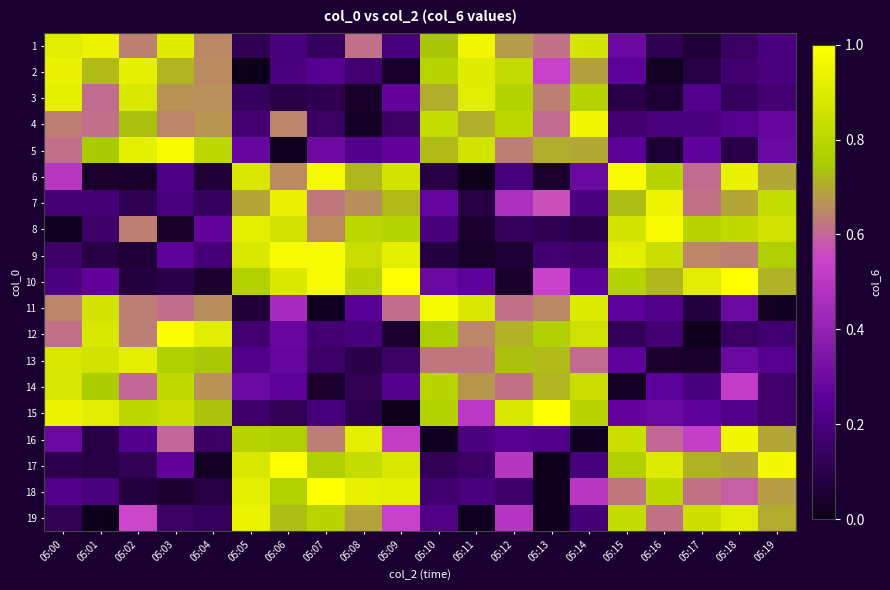

Reading left to right, extract all data points from this chart.

1: 05:00=0.9	05:01=0.9	05:02=0.6	05:03=0.9	05:04=0.7	05:05=0.1	05:06=0.2	05:07=0.1	05:08=0.6	05:09=0.2	05:10=0.7	05:11=1.0	05:12=0.7	05:13=0.6	05:14=0.9	05:15=0.3	05:16=0.1	05:17=0.1	05:18=0.1	05:19=0.2
2: 05:00=0.9	05:01=0.7	05:02=0.9	05:03=0.7	05:04=0.7	05:05=0.0	05:06=0.2	05:07=0.2	05:08=0.2	05:09=0.0	05:10=0.8	05:11=0.9	05:12=0.8	05:13=0.5	05:14=0.7	05:15=0.3	05:16=0.0	05:17=0.1	05:18=0.2	05:19=0.2
3: 05:00=0.9	05:01=0.6	05:02=0.9	05:03=0.7	05:04=0.7	05:05=0.1	05:06=0.1	05:07=0.1	05:08=0.0	05:09=0.3	05:10=0.7	05:11=0.9	05:12=0.8	05:13=0.6	05:14=0.8	05:15=0.1	05:16=0.1	05:17=0.2	05:18=0.1	05:19=0.2
4: 05:00=0.6	05:01=0.6	05:02=0.7	05:03=0.6	05:04=0.7	05:05=0.2	05:06=0.6	05:07=0.1	05:08=0.0	05:09=0.1	05:10=0.8	05:11=0.7	05:12=0.8	05:13=0.6	05:14=1.0	05:15=0.2	05:16=0.2	05:17=0.2	05:18=0.2	05:19=0.3
5: 05:00=0.6	05:01=0.7	05:02=0.9	05:03=1.0	05:04=0.8	05:05=0.3	05:06=0.0	05:07=0.3	05:08=0.2	05:09=0.3	05:10=0.7	05:11=0.9	05:12=0.6	05:13=0.7	05:14=0.7	05:15=0.2	05:16=0.1	05:17=0.3	05:18=0.1	05:19=0.3
6: 05:00=0.5	05:01=0.0	05:02=0.0	05:03=0.2	05:04=0.1	05:05=0.9	05:06=0.7	05:07=1.0	05:08=0.7	05:09=0.9	05:10=0.1	05:11=0.0	05:12=0.2	05:13=0.0	05:14=0.3	05:15=1.0	05:16=0.8	05:17=0.6	05:18=0.9	05:19=0.7
7: 05:00=0.2	05:01=0.2	05:02=0.1	05:03=0.2	05:04=0.1	05:05=0.7	05:06=0.9	05:07=0.6	05:08=0.7	05:09=0.7	05:10=0.3	05:11=0.1	05:12=0.5	05:13=0.6	05:14=0.2	05:15=0.7	05:16=1.0	05:17=0.6	05:18=0.7	05:19=0.8
8: 05:00=0.0	05:01=0.2	05:02=0.6	05:03=0.0	05:04=0.3	05:05=0.9	05:06=0.9	05:07=0.7	05:08=0.8	05:09=0.8	05:10=0.2	05:11=0.0	05:12=0.1	05:13=0.1	05:14=0.1	05:15=0.9	05:16=1.0	05:17=0.8	05:18=0.8	05:19=0.9
9: 05:00=0.2	05:01=0.1	05:02=0.1	05:03=0.3	05:04=0.2	05:05=0.9	05:06=1.0	05:07=1.0	05:08=0.8	05:09=0.9	05:10=0.1	05:11=0.0	05:12=0.1	05:13=0.2	05:14=0.2	05:15=0.9	05:16=0.8	05:17=0.6	05:18=0.6	05:19=0.8
10: 05:00=0.2	05:01=0.3	05:02=0.1	05:03=0.1	05:04=0.0	05:05=0.8	05:06=0.9	05:07=1.0	05:08=0.8	05:09=1.0	05:10=0.3	05:11=0.3	05:12=0.0	05:13=0.5	05:14=0.2	05:15=0.8	05:16=0.7	05:17=0.9	05:18=1.0	05:19=0.7
11: 05:00=0.6	05:01=0.9	05:02=0.6	05:03=0.6	05:04=0.7	05:05=0.1	05:06=0.5	05:07=0.0	05:08=0.2	05:09=0.6	05:10=1.0	05:11=0.9	05:12=0.6	05:13=0.6	05:14=0.9	05:15=0.3	05:16=0.2	05:17=0.1	05:18=0.3	05:19=0.0
12: 05:00=0.6	05:01=0.9	05:02=0.6	05:03=1.0	05:04=0.9	05:05=0.2	05:06=0.3	05:07=0.2	05:08=0.2	05:09=0.0	05:10=0.8	05:11=0.6	05:12=0.7	05:13=0.8	05:14=0.9	05:15=0.1	05:16=0.2	05:17=0.0	05:18=0.1	05:19=0.2
13: 05:00=0.9	05:01=0.9	05:02=0.9	05:03=0.8	05:04=0.7	05:05=0.2	05:06=0.3	05:07=0.2	05:08=0.1	05:09=0.1	05:10=0.6	05:11=0.6	05:12=0.7	05:13=0.7	05:14=0.6	05:15=0.3	05:16=0.0	05:17=0.0	05:18=0.3	05:19=0.2
14: 05:00=0.9	05:01=0.8	05:02=0.6	05:03=0.8	05:04=0.7	05:05=0.3	05:06=0.3	05:07=0.0	05:08=0.1	05:09=0.2	05:10=0.8	05:11=0.7	05:12=0.6	05:13=0.7	05:14=0.8	05:15=0.0	05:16=0.3	05:17=0.2	05:18=0.5	05:19=0.2
15: 05:00=0.9	05:01=0.9	05:02=0.8	05:03=0.8	05:04=0.7	05:05=0.2	05:06=0.1	05:07=0.2	05:08=0.1	05:09=0.0	05:10=0.8	05:11=0.5	05:12=0.9	05:13=1.0	05:14=0.8	05:15=0.3	05:16=0.3	05:17=0.3	05:18=0.2	05:19=0.2
16: 05:00=0.3	05:01=0.1	05:02=0.2	05:03=0.6	05:04=0.1	05:05=0.8	05:06=0.8	05:07=0.6	05:08=0.9	05:09=0.5	05:10=0.0	05:11=0.2	05:12=0.2	05:13=0.2	05:14=0.0	05:15=0.8	05:16=0.6	05:17=0.5	05:18=1.0	05:19=0.7
17: 05:00=0.1	05:01=0.1	05:02=0.1	05:03=0.3	05:04=0.0	05:05=0.9	05:06=1.0	05:07=0.8	05:08=0.8	05:09=0.9	05:10=0.1	05:11=0.1	05:12=0.5	05:13=0.0	05:14=0.2	05:15=0.8	05:16=0.9	05:17=0.7	05:18=0.7	05:19=1.0
18: 05:00=0.2	05:01=0.2	05:02=0.1	05:03=0.0	05:04=0.1	05:05=0.9	05:06=0.8	05:07=1.0	05:08=0.9	05:09=0.9	05:10=0.2	05:11=0.2	05:12=0.2	05:13=0.0	05:14=0.5	05:15=0.6	05:16=0.8	05:17=0.6	05:18=0.6	05:19=0.7
19: 05:00=0.1	05:01=0.0	05:02=0.6	05:03=0.1	05:04=0.1	05:05=0.9	05:06=0.7	05:07=0.8	05:08=0.7	05:09=0.5	05:10=0.2	05:11=0.0	05:12=0.5	05:13=0.0	05:14=0.2	05:15=0.8	05:16=0.6	05:17=0.8	05:18=0.9	05:19=0.7